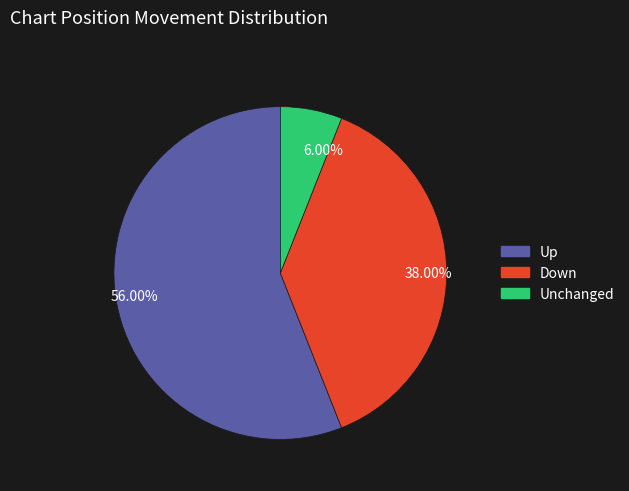

Between 56.00% and 38.00%, which is larger?

56.00%